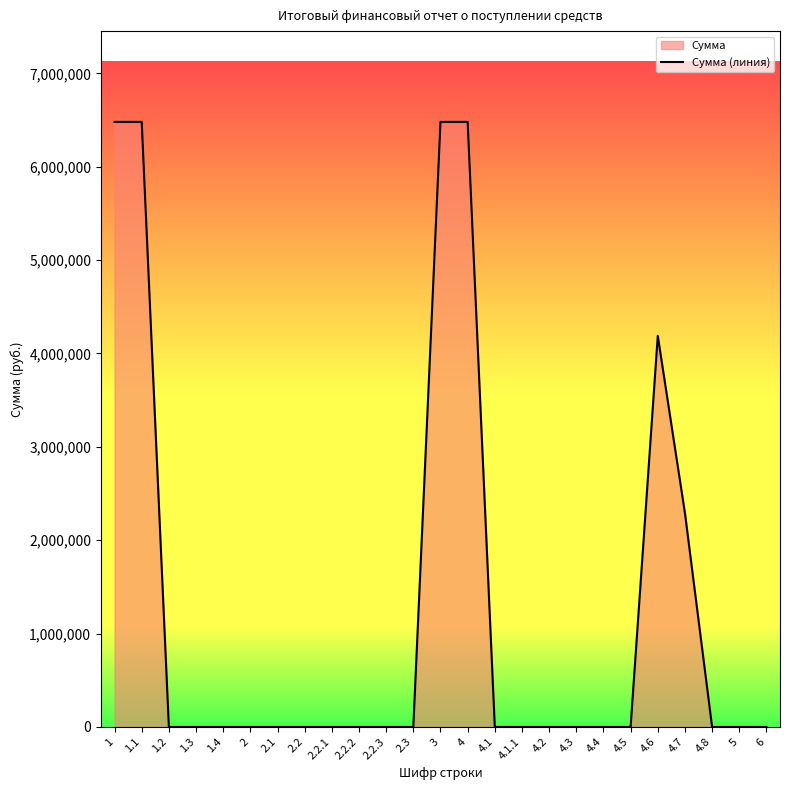

True or false: the data shows -2561502.3 at 4.5.

False